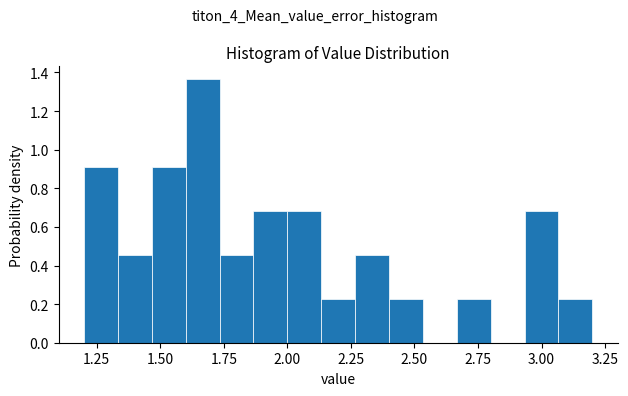

Around what value on the x-axis is the tallest bar? Give the approximate position of its centre, as read against the axis.

1.65